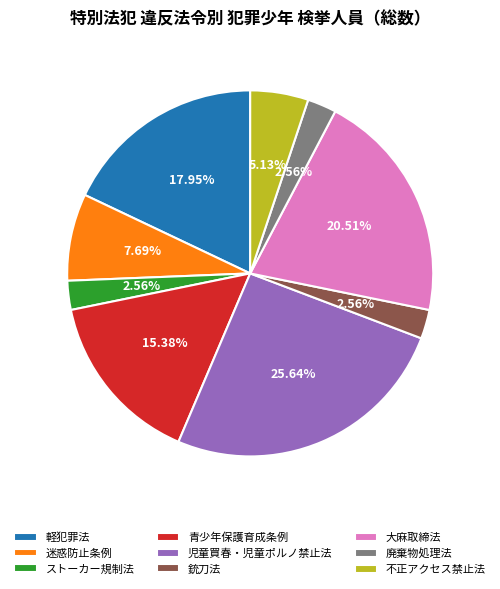

Between 不正アクセス禁止法 and 大麻取締法, which is larger?

大麻取締法